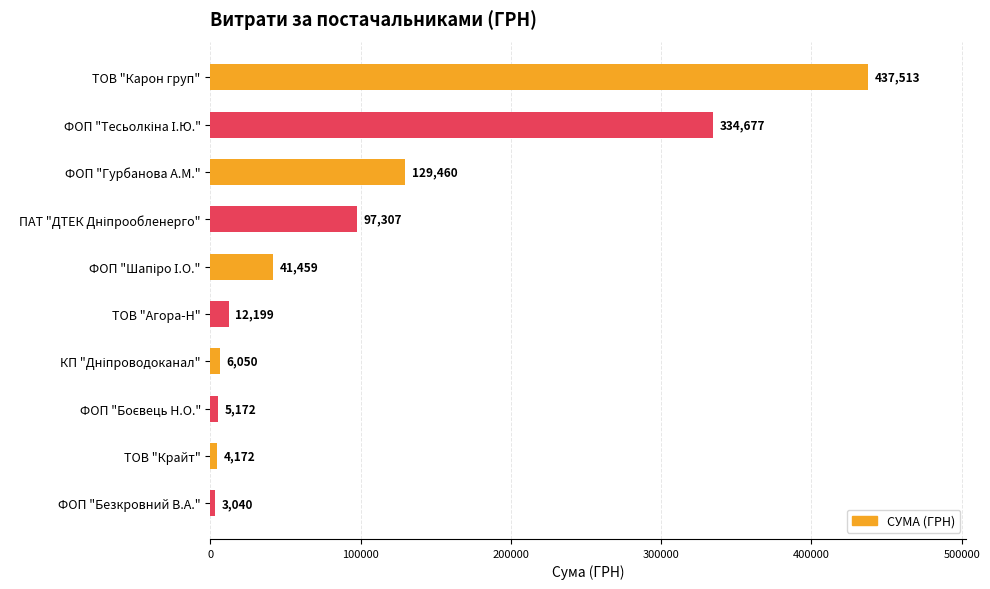

What is the greatest value displayed?

437512.5